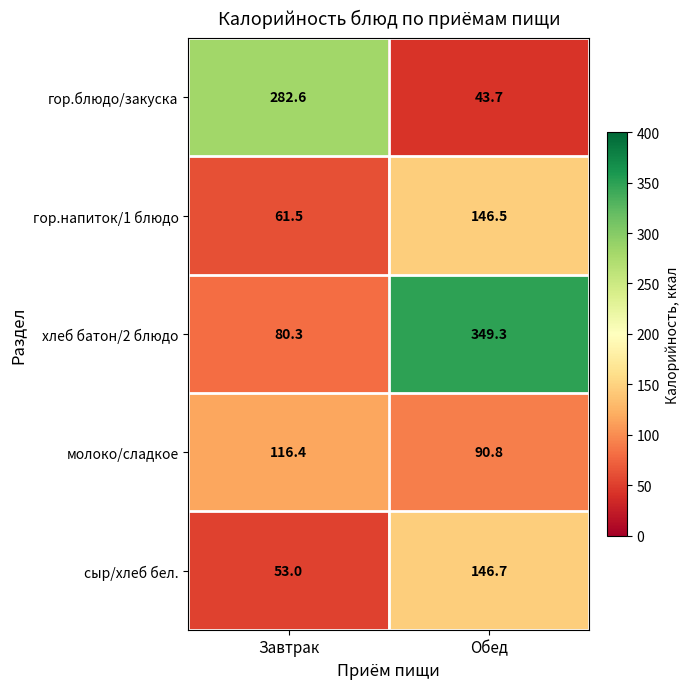

Reading left to right, list all the values displayed in this chart.

гор.блюдо/закуска: Завтрак=282.6	Обед=43.7
гор.напиток/1 блюдо: Завтрак=61.5	Обед=146.5
хлеб батон/2 блюдо: Завтрак=80.3	Обед=349.3
молоко/сладкое: Завтрак=116.4	Обед=90.8
сыр/хлеб бел.: Завтрак=53.0	Обед=146.7